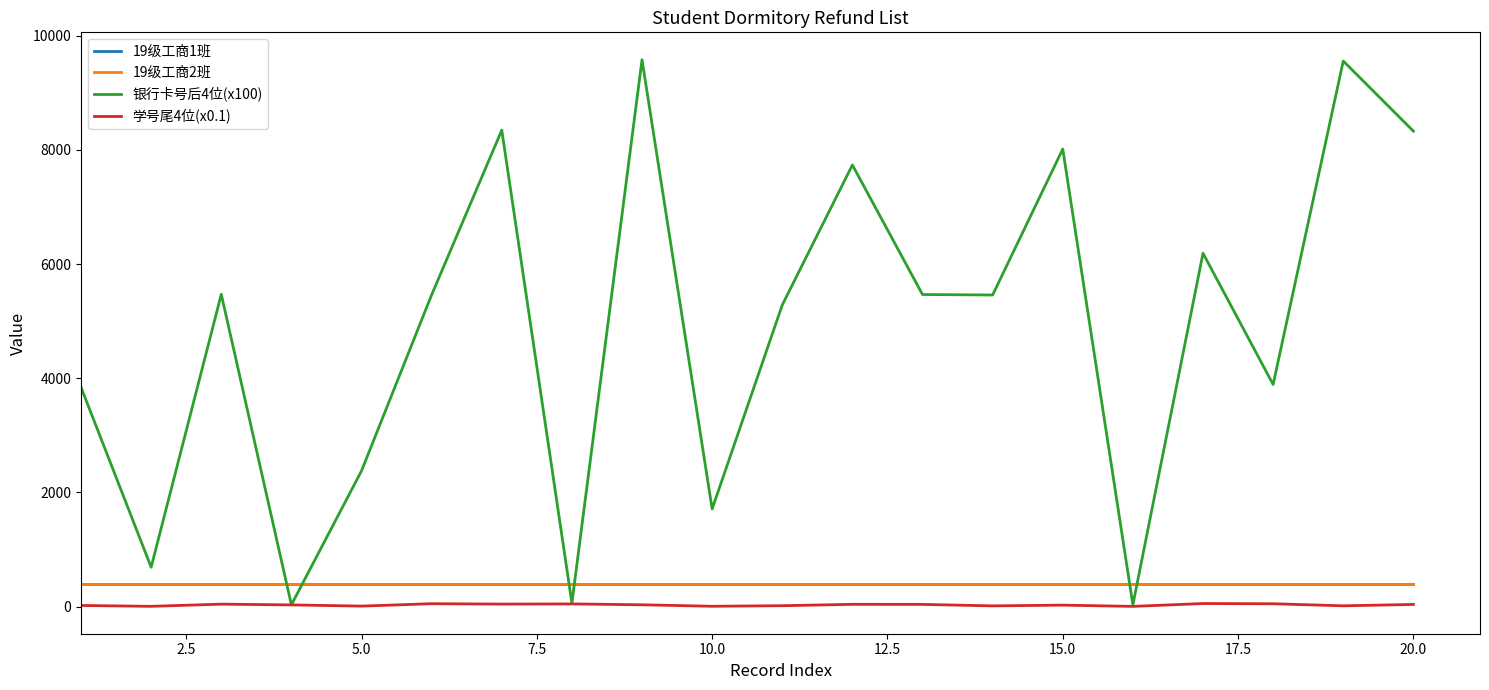

True or false: 19级工商2班 and 学号尾4位(x0.1) cross at least once.

False